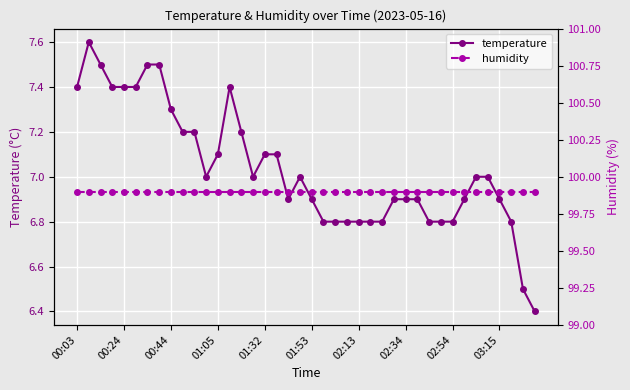

What are all the series names shown in the legend?

temperature, humidity